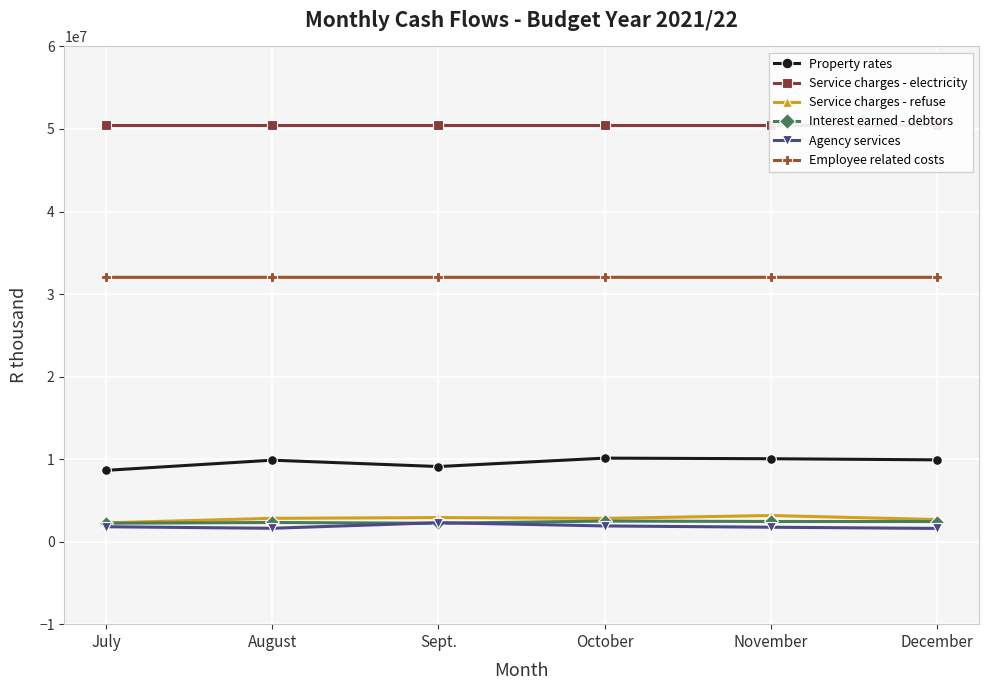

At which label does Service charges - refuse first exceed 2824492?

Sept.